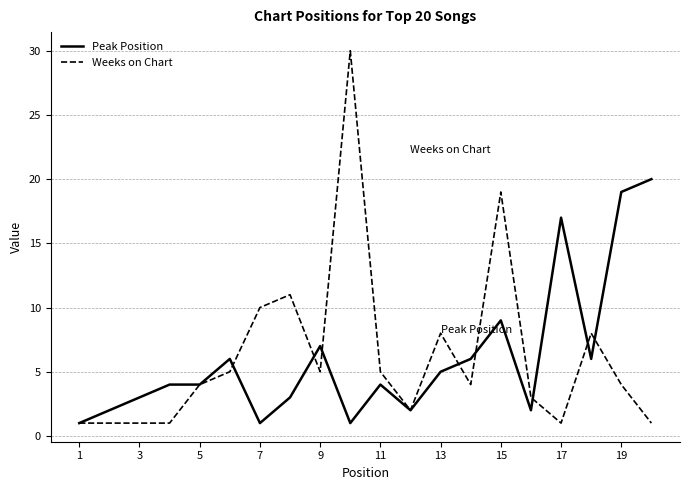

List the series in order of their peak value, lowest first.

Peak Position, Weeks on Chart